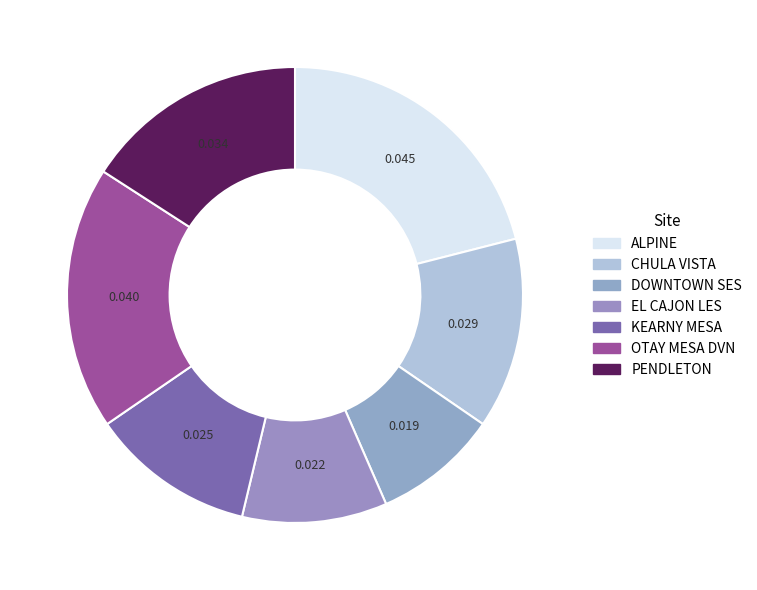

How many slices are in this pie chart?

7